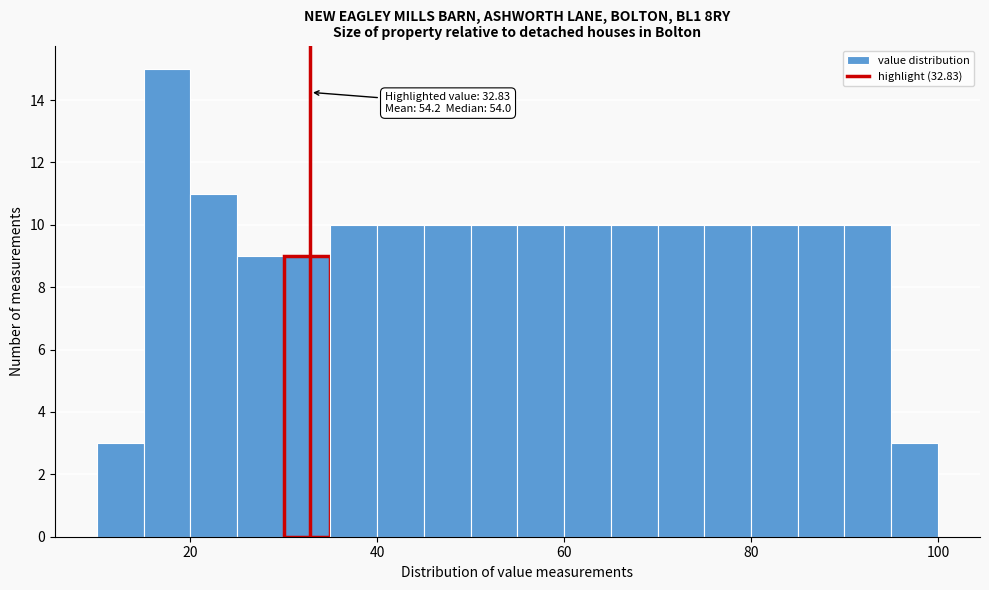

Read against the x-axis, roughly where is the centre of the tallest bar?

18